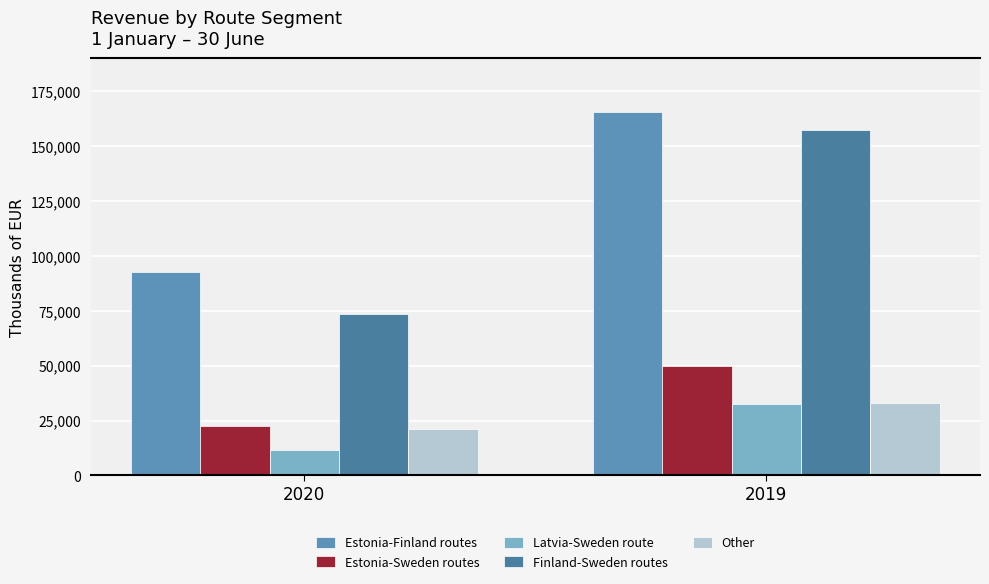

Rank the series by their maximum value, from lowest to highest.

Latvia-Sweden route, Other, Estonia-Sweden routes, Finland-Sweden routes, Estonia-Finland routes